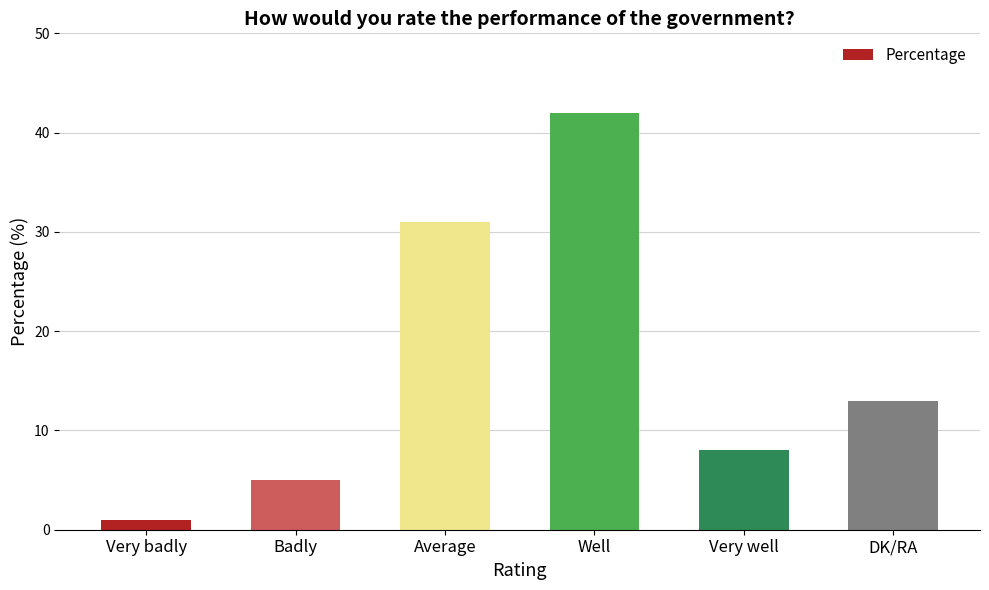

What is the ratio of the value at DK/RA to the value at Average?

0.4